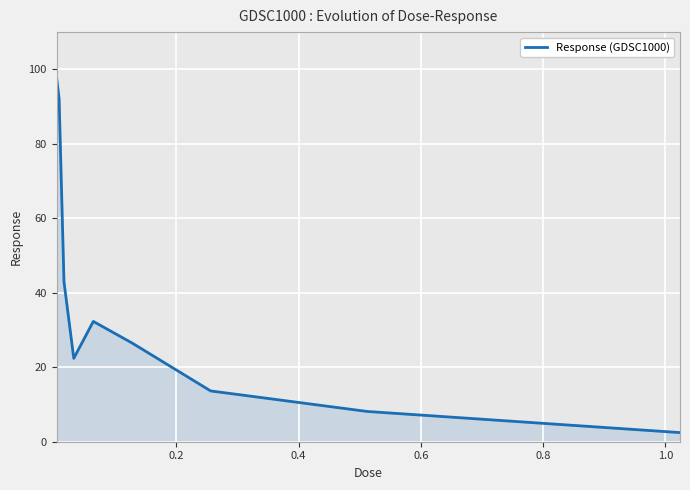

What is the minimum value shown in the chart?

2.5